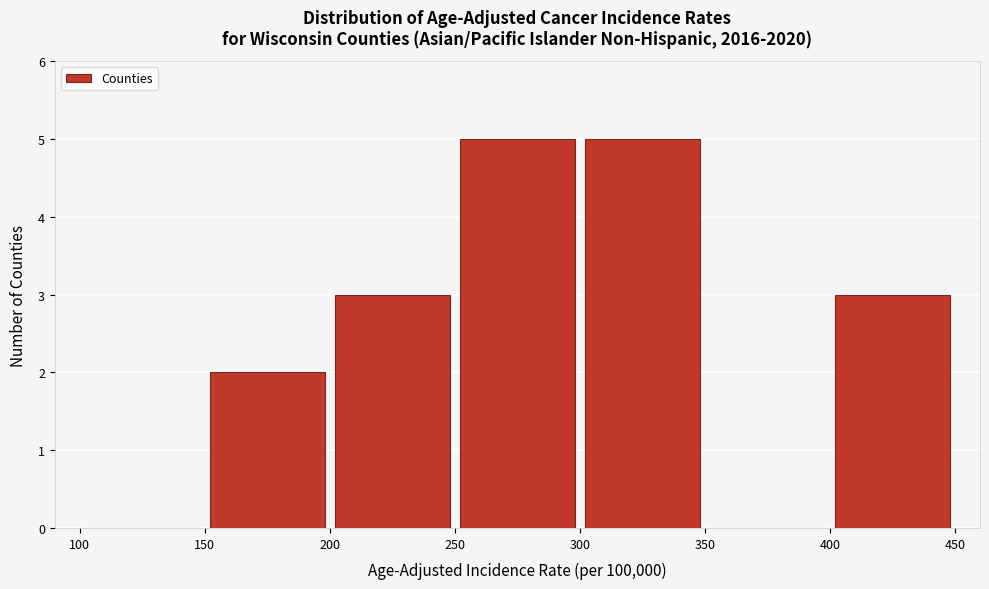

How tall is the bar that spans 400 to 450 on the x-axis? The values are not printed on the chart, so give them approximately, as read against the axis.

3